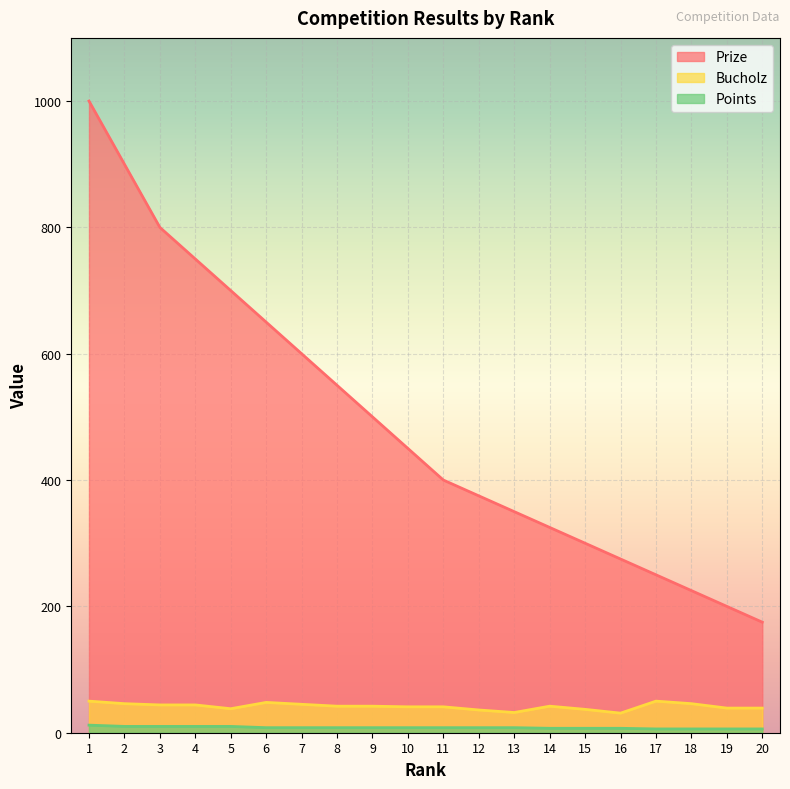

Reading right to left, list all the values displayed in this chart.

Prize: 175	200	225	250	275	300	325	350	375	400	450	500	550	600	650	700	750	800	900	1000
Bucholz: 39	39	46	50	31	37	42	32	36	41	41	42	42	45	48	38	44	44	46	50
Points: 6	6	6	6	7	7	7	8	8	8	8	8	8	8	8	10	10	10	10	12